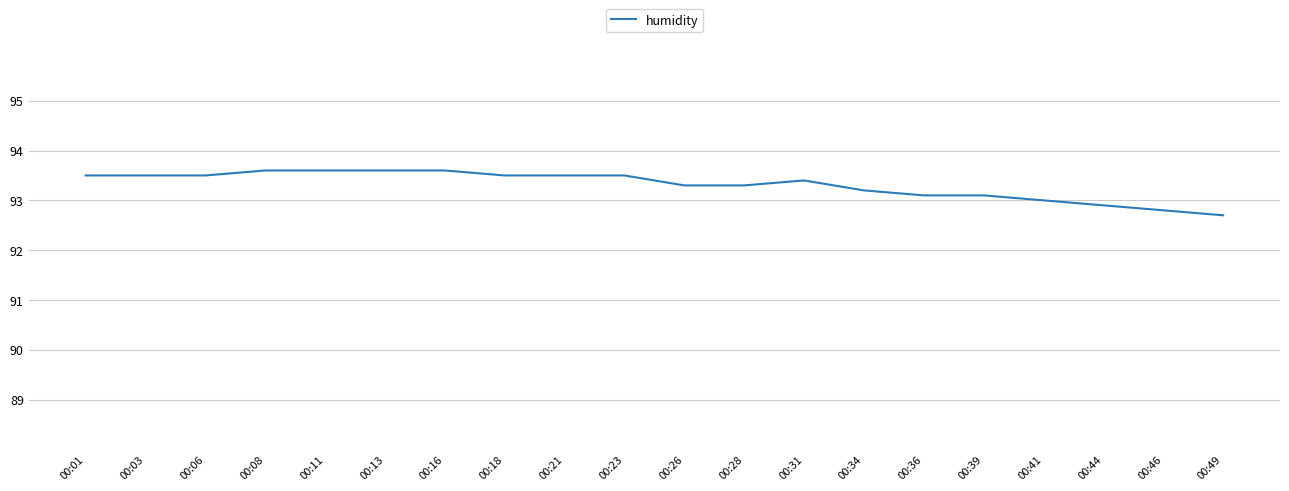

Reading left to right, what are all the values shown in this chart?

93.5	93.5	93.5	93.6	93.6	93.6	93.6	93.5	93.5	93.5	93.3	93.3	93.4	93.2	93.1	93.1	93.0	92.9	92.8	92.7